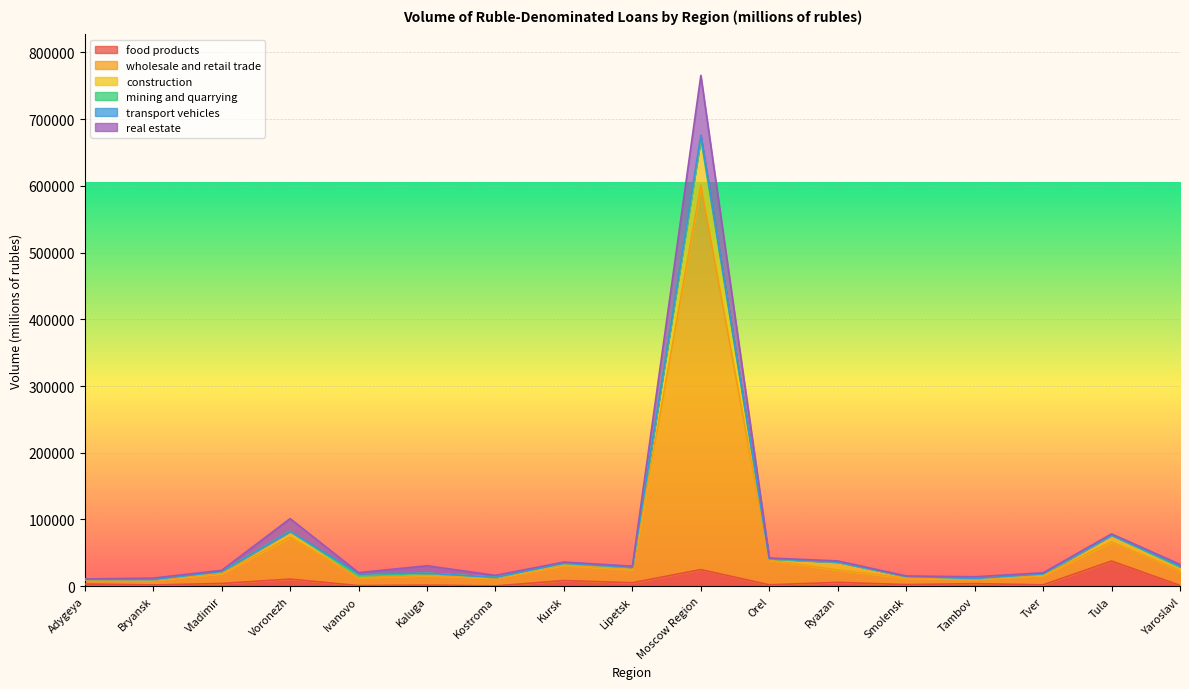

What is the greatest value displayed?

765582